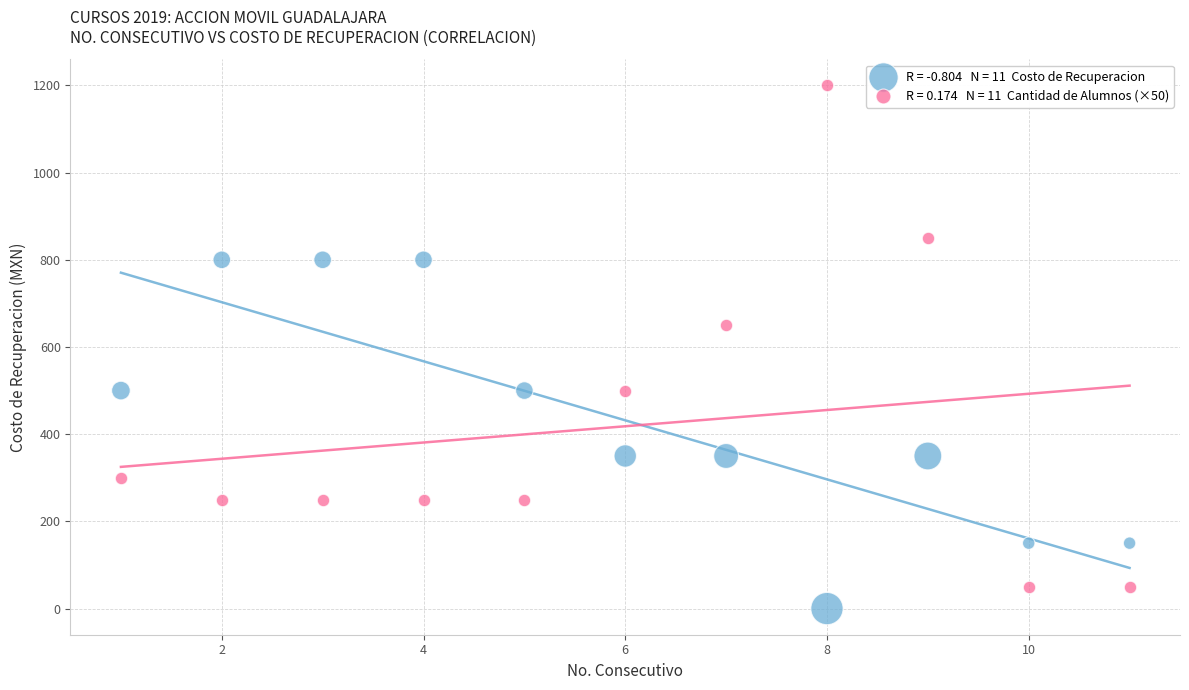

Across all series, what Y value is closest to 600?

650